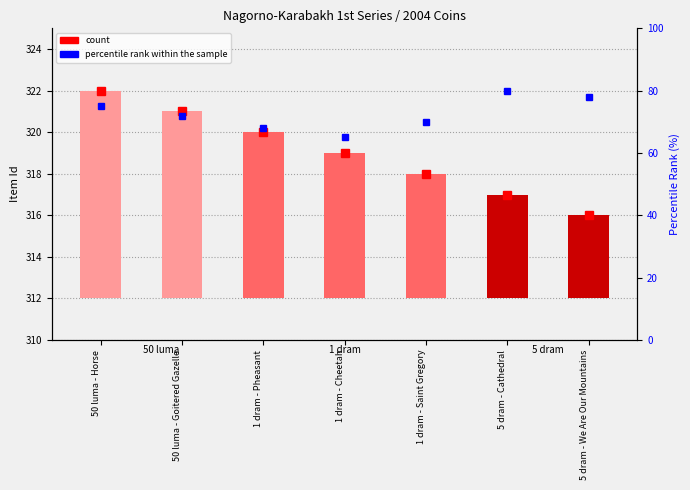

What is the sum of all percentile rank within the sample values?

508